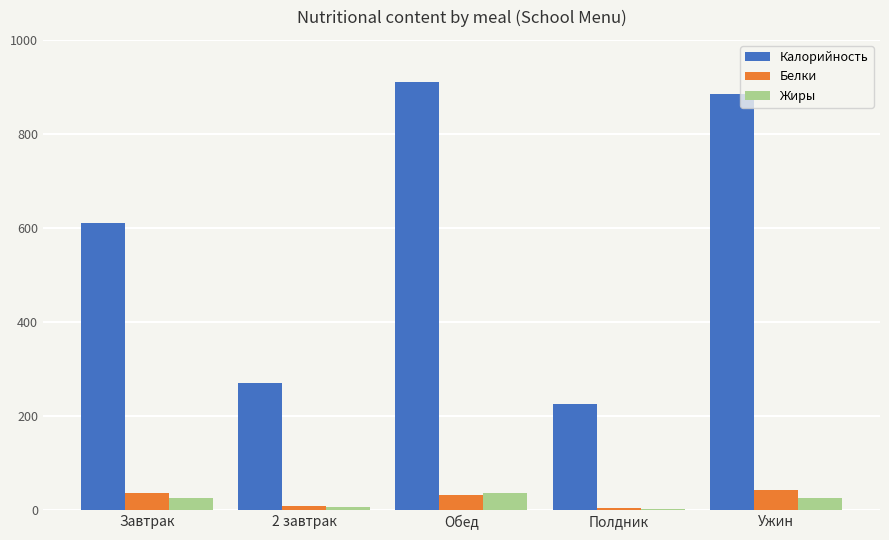

What value does the Жиры series have at Завтрак?

25.5